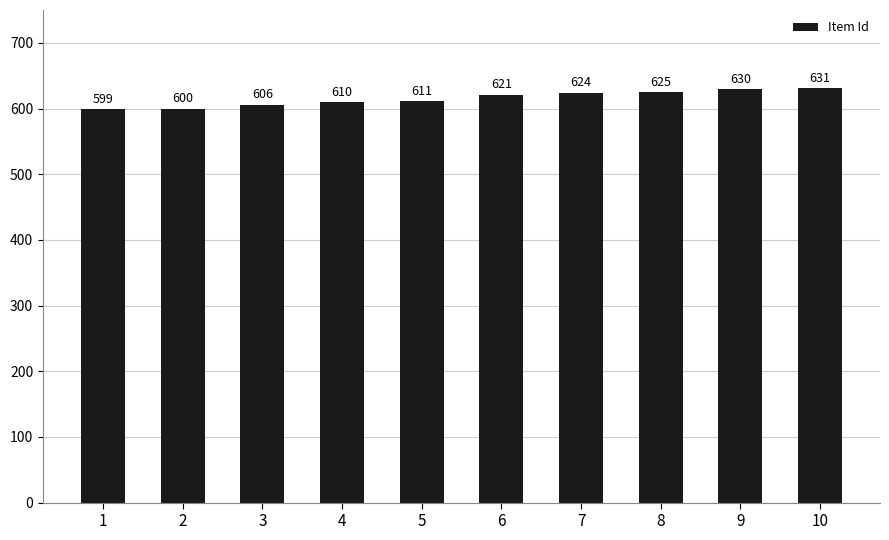

List the labels in order of value, smallest first.

1, 2, 3, 4, 5, 6, 7, 8, 9, 10